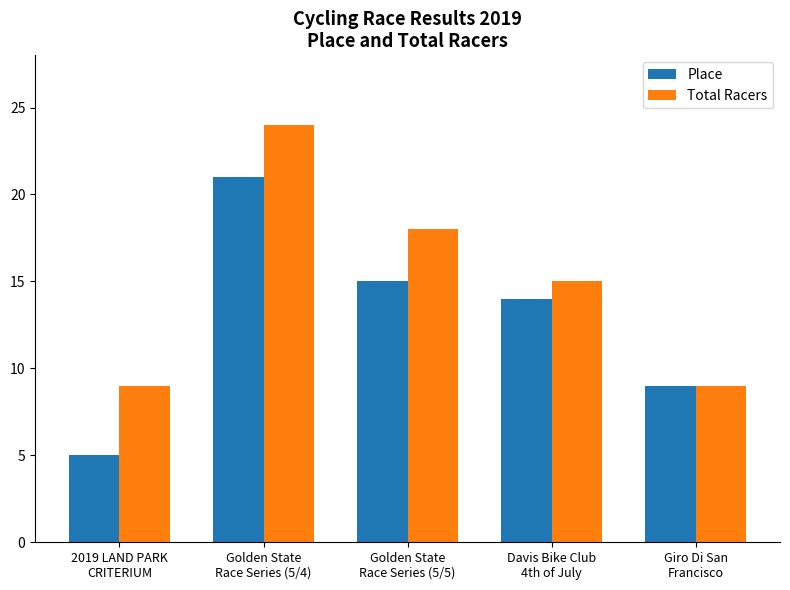

Which series has the largest total across all categories?

Total Racers